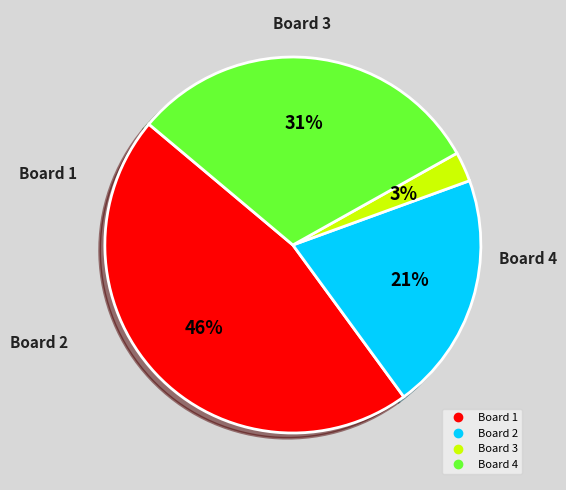

Is it true that Board 4 is 39% of the pie?

False